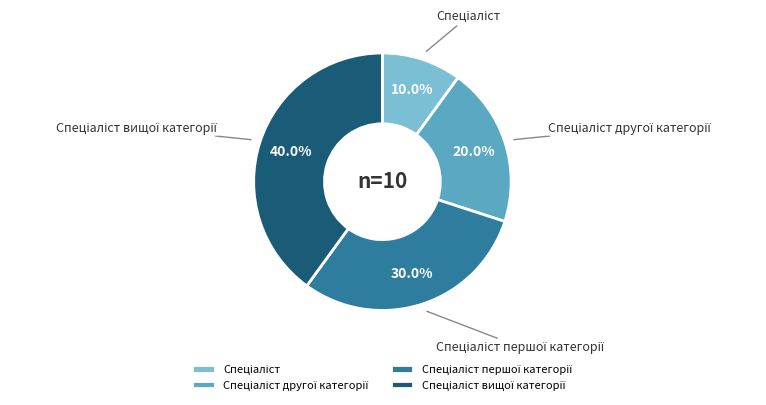

Does any single category account for the majority?

No